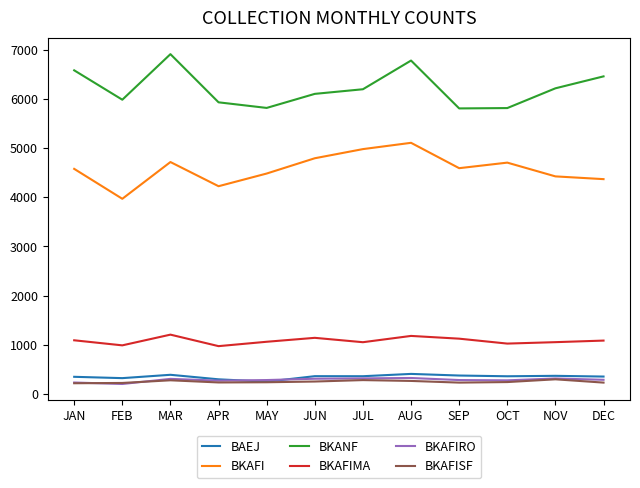

What is the total value across all series at APR?

11925